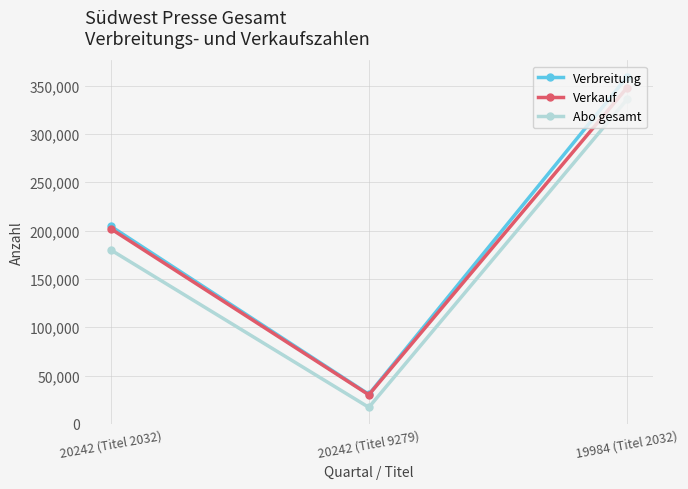

At which category does the chart reach its minimum across all series?

20242 (Titel 9279)